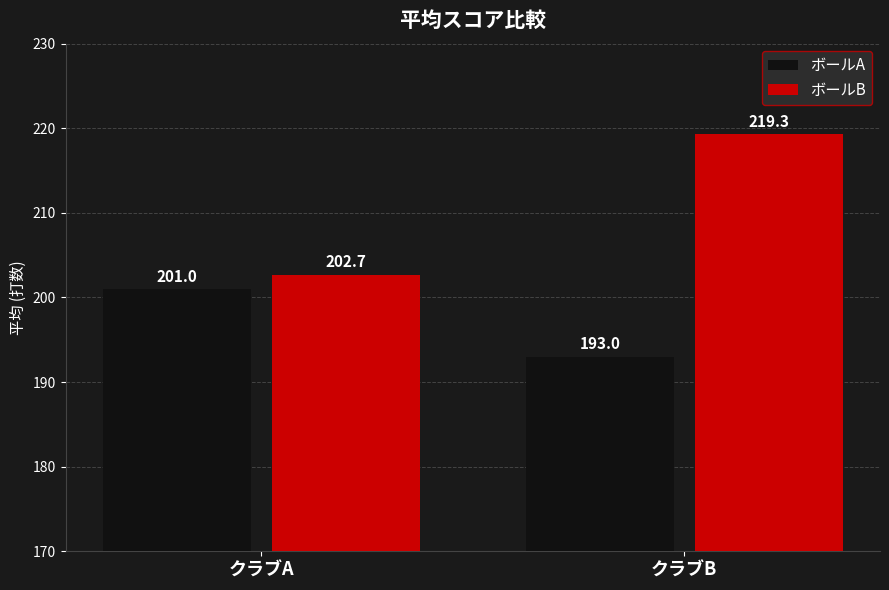

Is it true that ボールA equals 201.0 at クラブA?

True